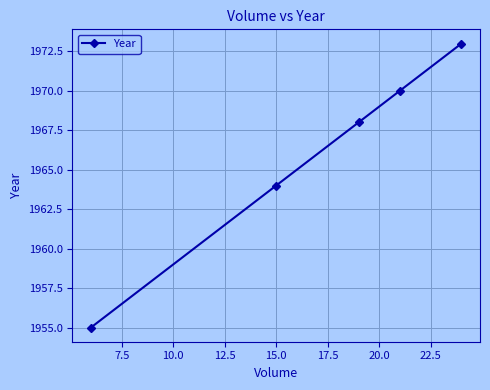

What is the maximum value shown in the chart?

1973